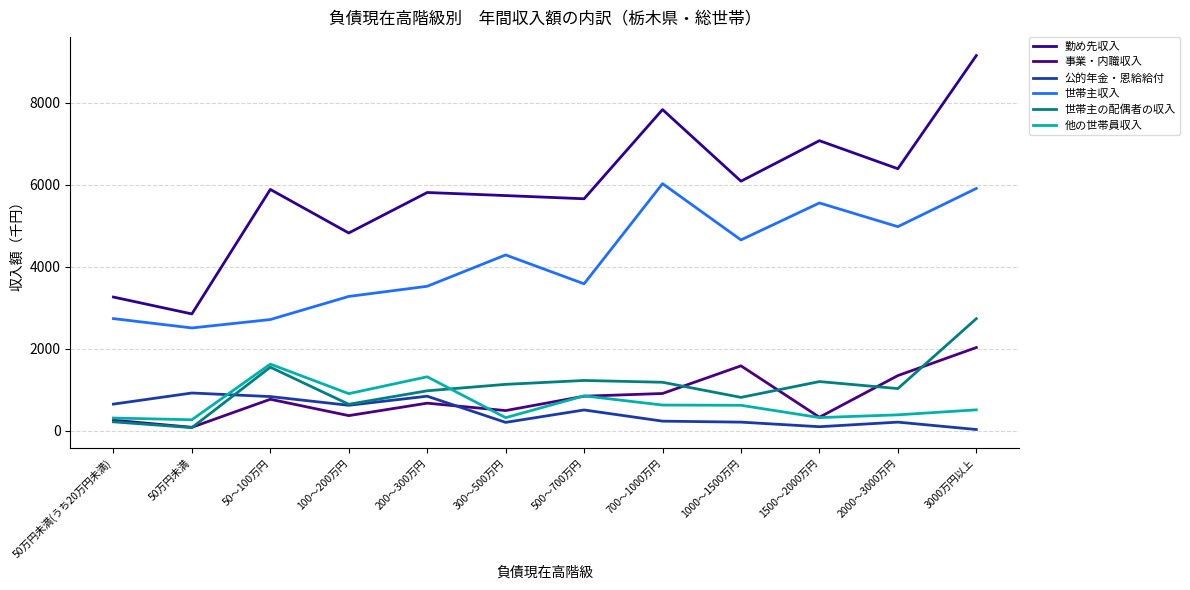

What is the approximate value of 世帯主収入 at 50万円未満(うち20万円未満), to the nearest 100?

2700